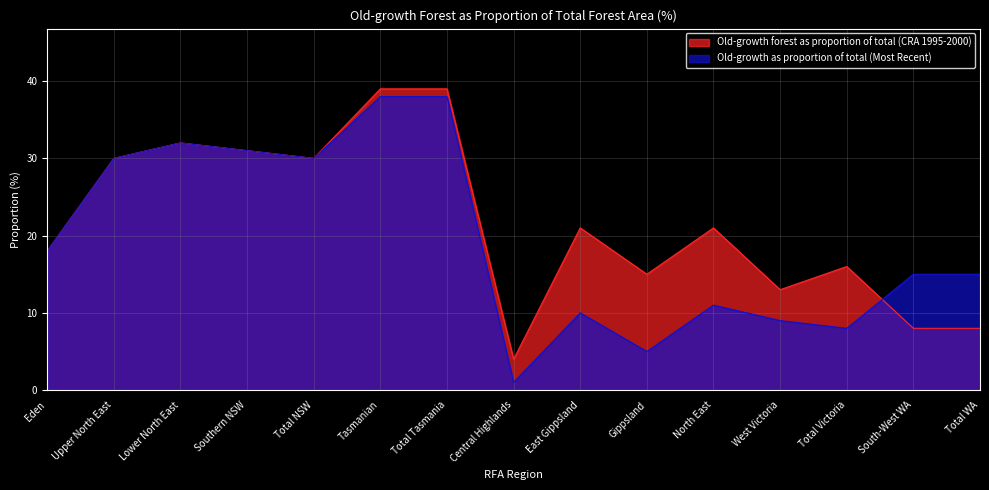

True or false: Old-growth as proportion of total (Most Recent) has more than 0 points higher than both neighbors.

True